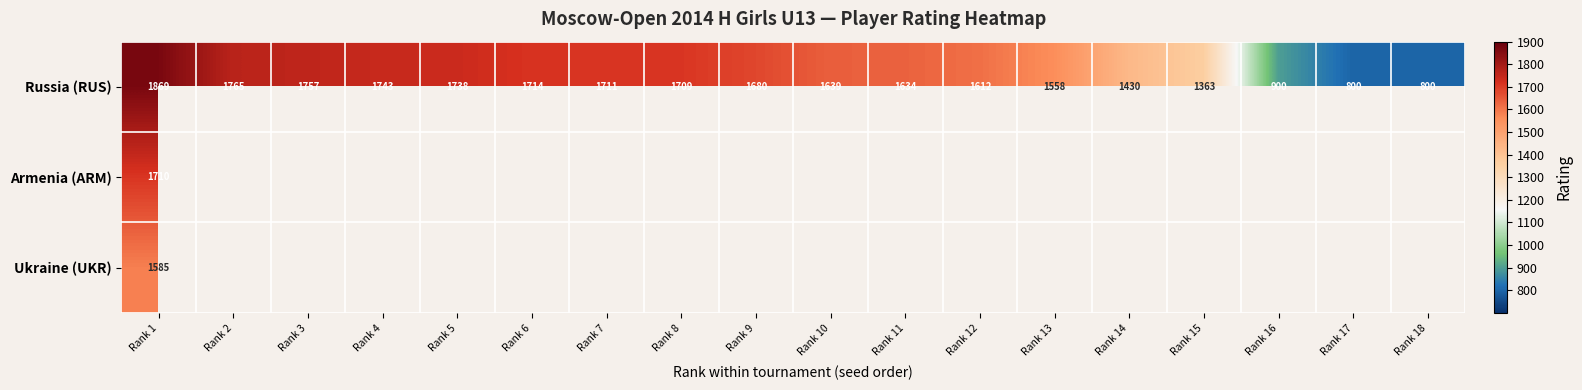

Count the number of data series in this chart.

3